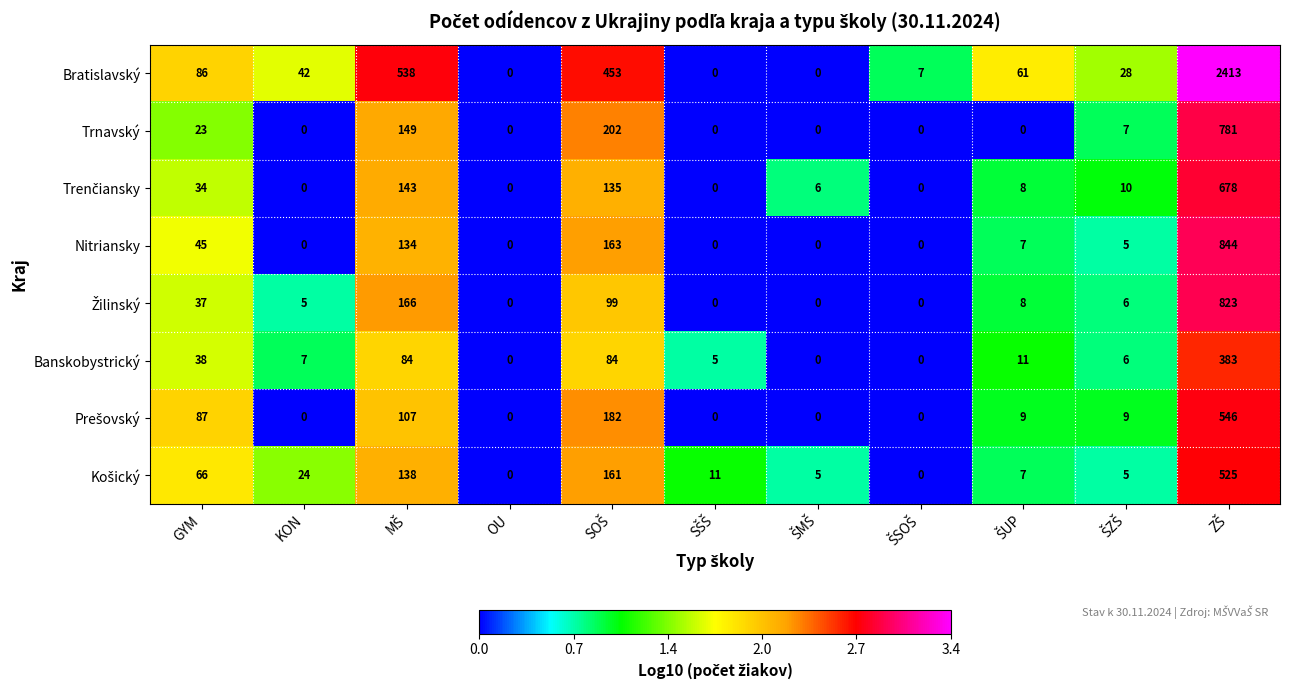

How many categories are shown in the chart?

11